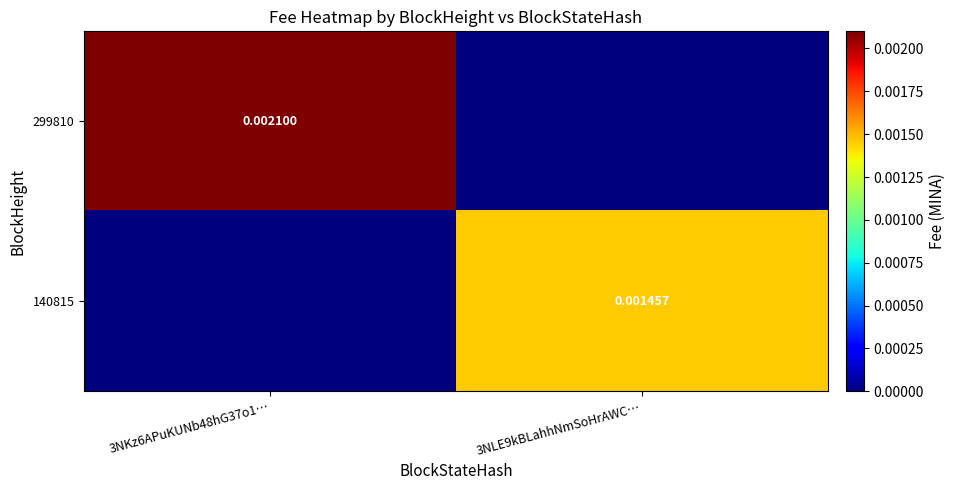

True or false: 140815 has a value of 0.0 at 3NKz6APuKUNb48hG37o1….

True